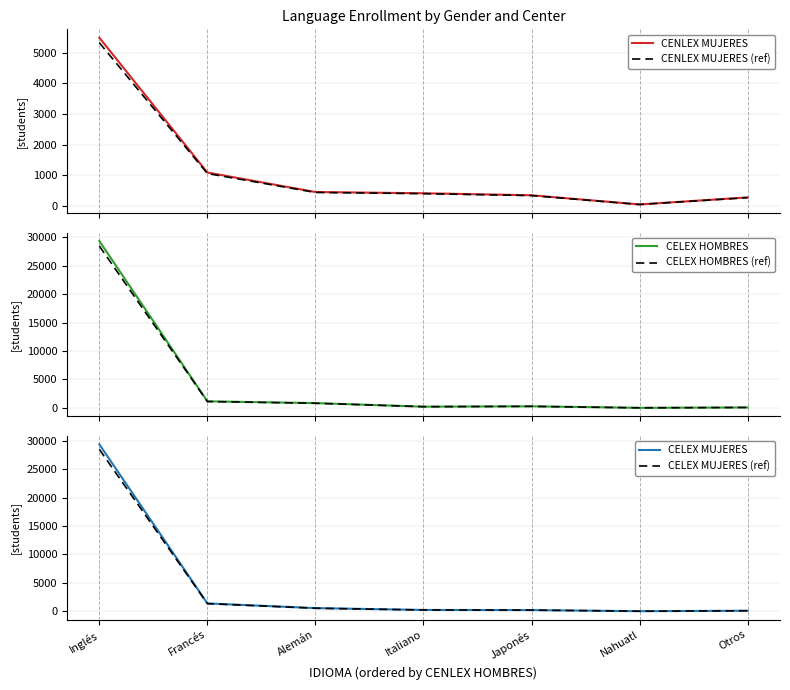

Read the CENLEX MUJERES value at Inglés.

5496.0